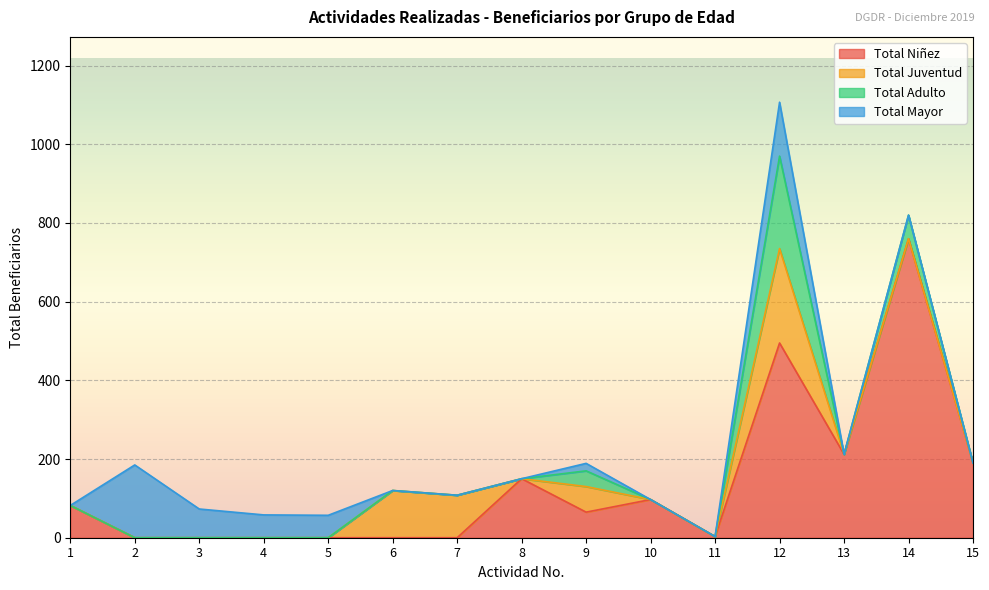

Reading left to right, list all the values displayed in this chart.

Total Niñez: 82	0	0	0	0	0	0	150	65	97	3	495	212	760	190
Total Juventud: 0	0	0	0	0	120	108	0	65	0	0	240	0	0	0
Total Adulto: 0	0	0	0	0	0	0	0	40	0	0	235	0	60	0
Total Mayor: 0	185	73	58	57	0	0	0	19	0	0	137	0	0	0